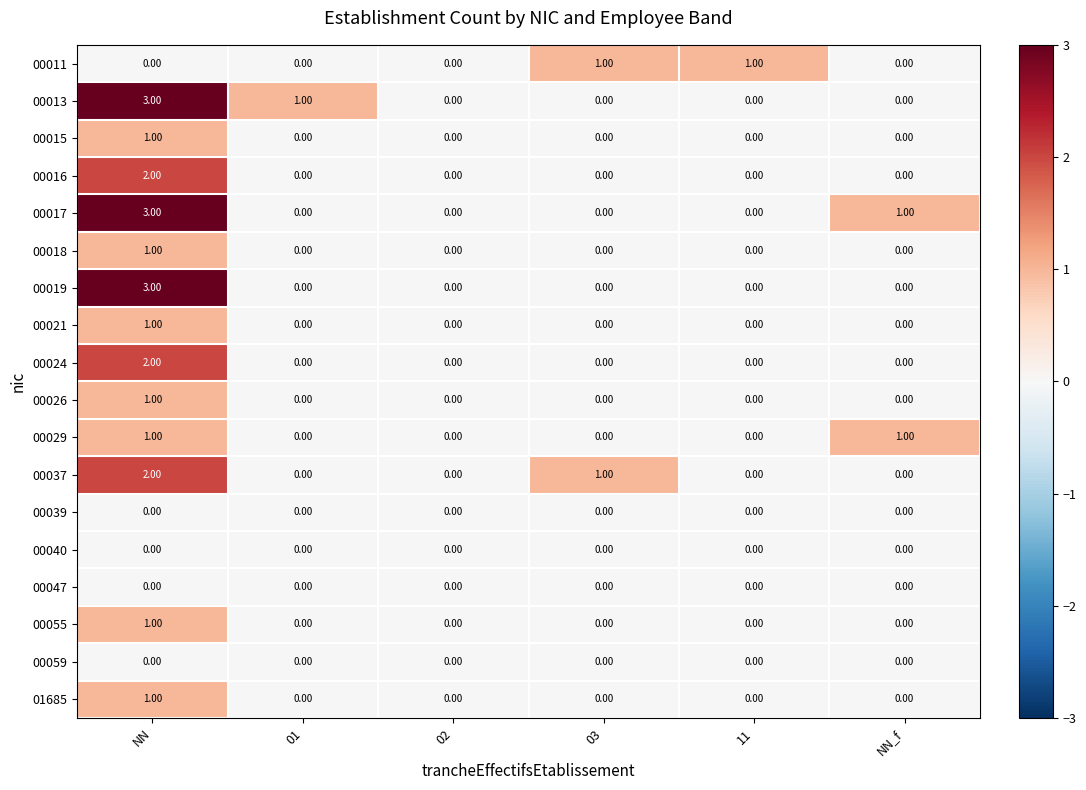

At which category is the sum across all series the highest?

NN